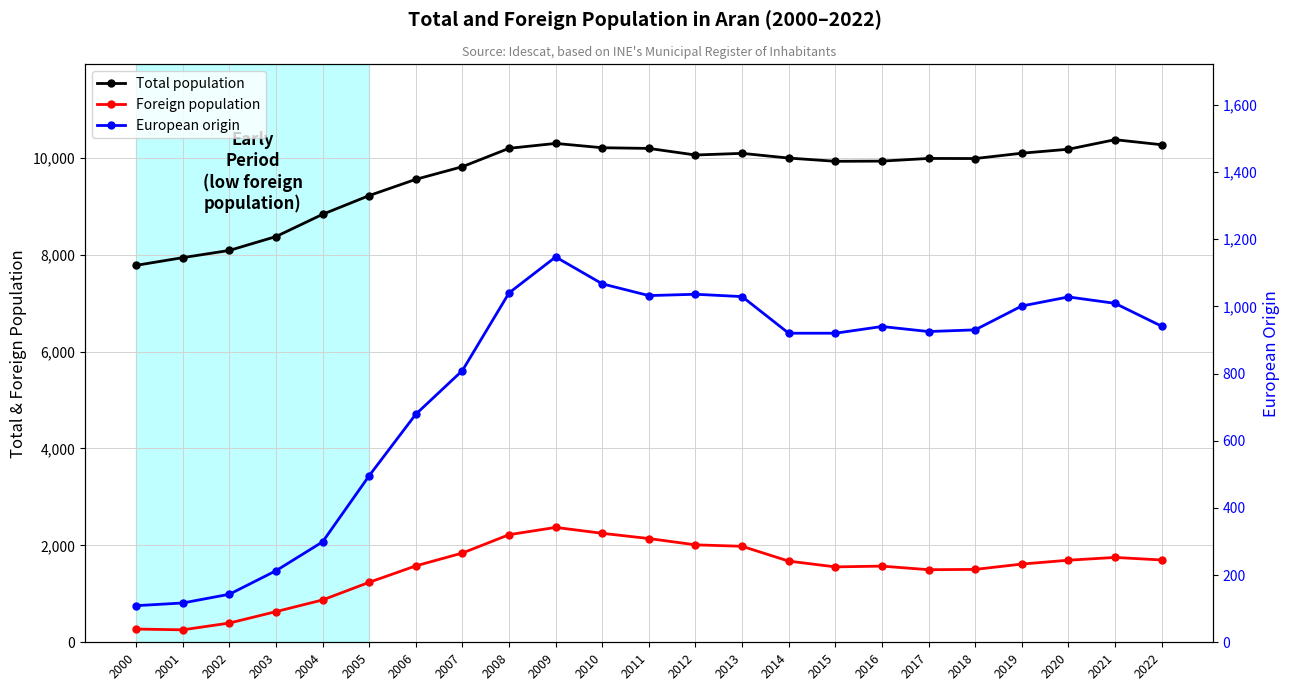

Which series has the widest spread of values?

Total population